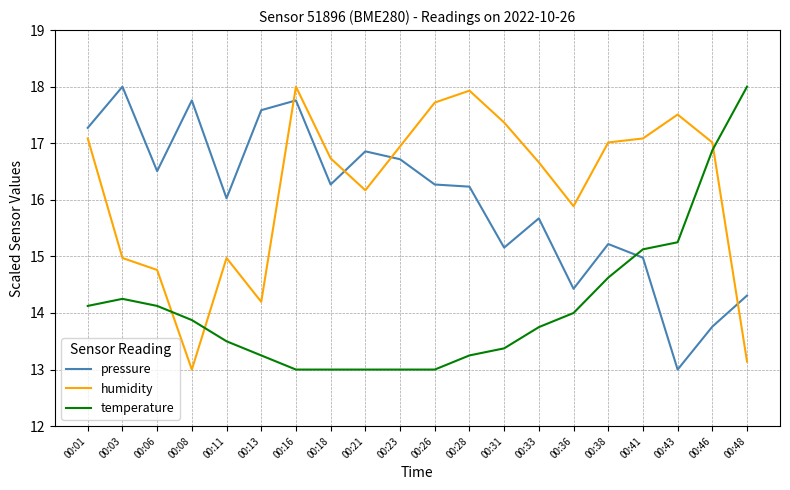

What is the total value across all series at 00:23?

46.7